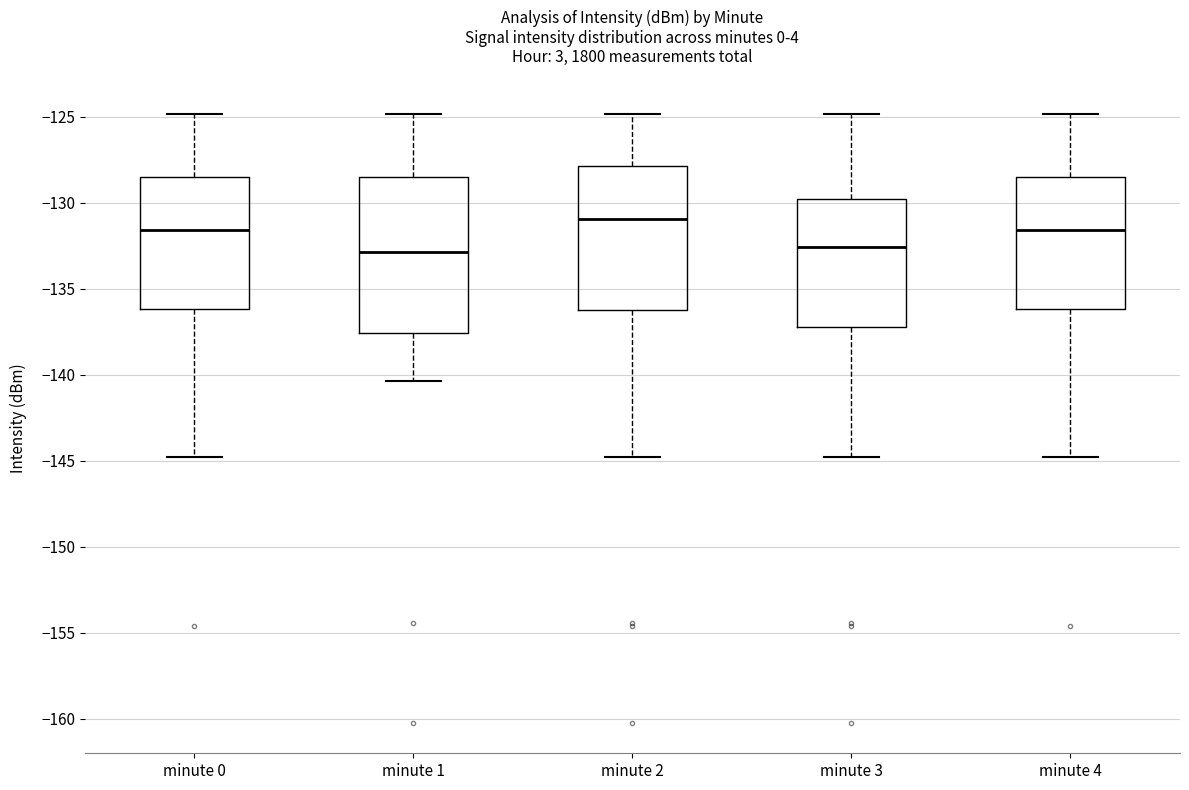

Comparing the boxes themselves (not the whiskers), which one is the tallest?

minute 1